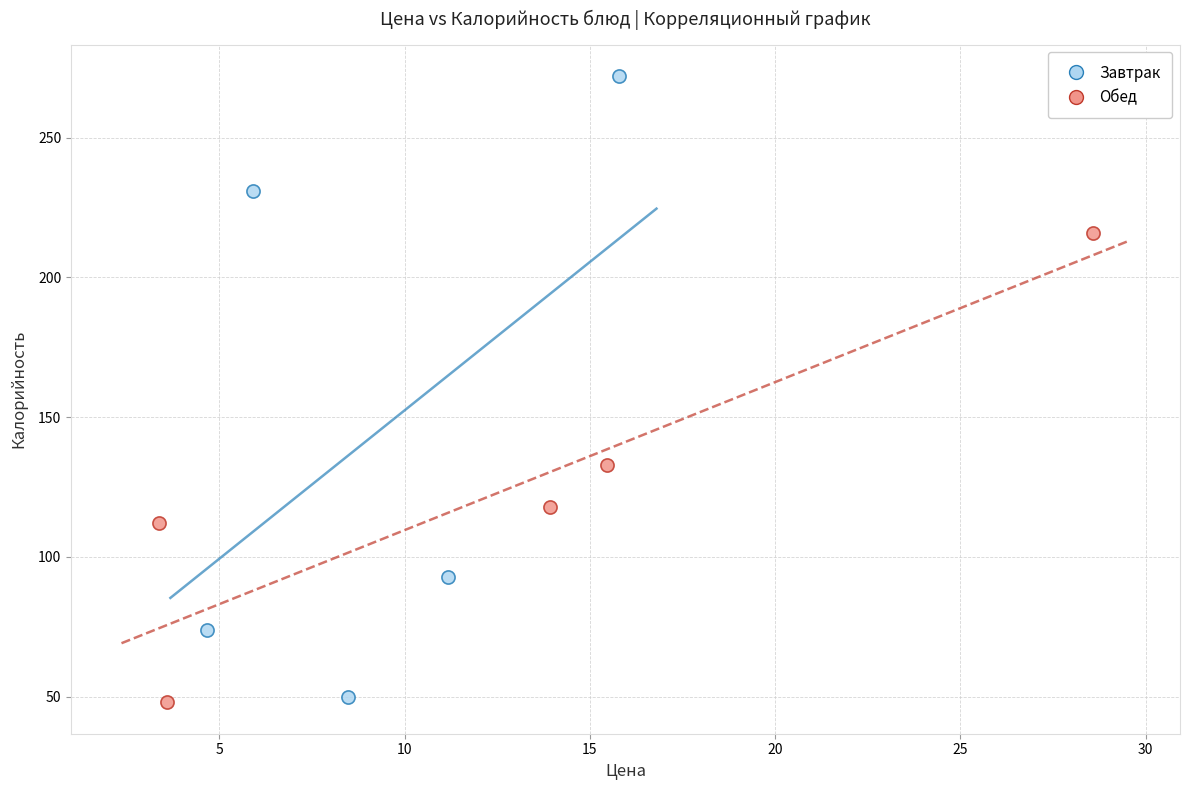

Which series has the widest spread of Y values?

Завтрак